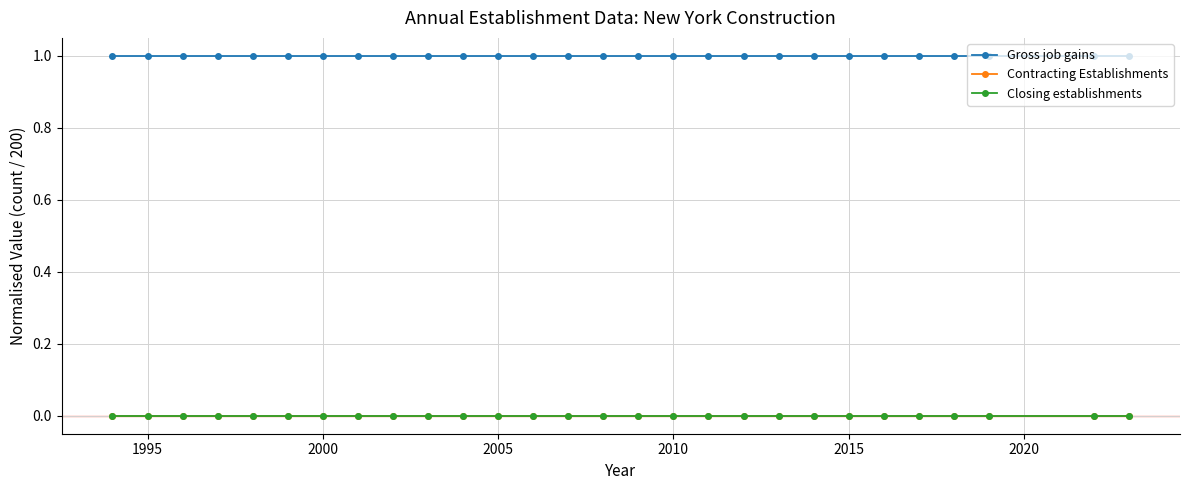

Does the chart have visible grid lines?

Yes